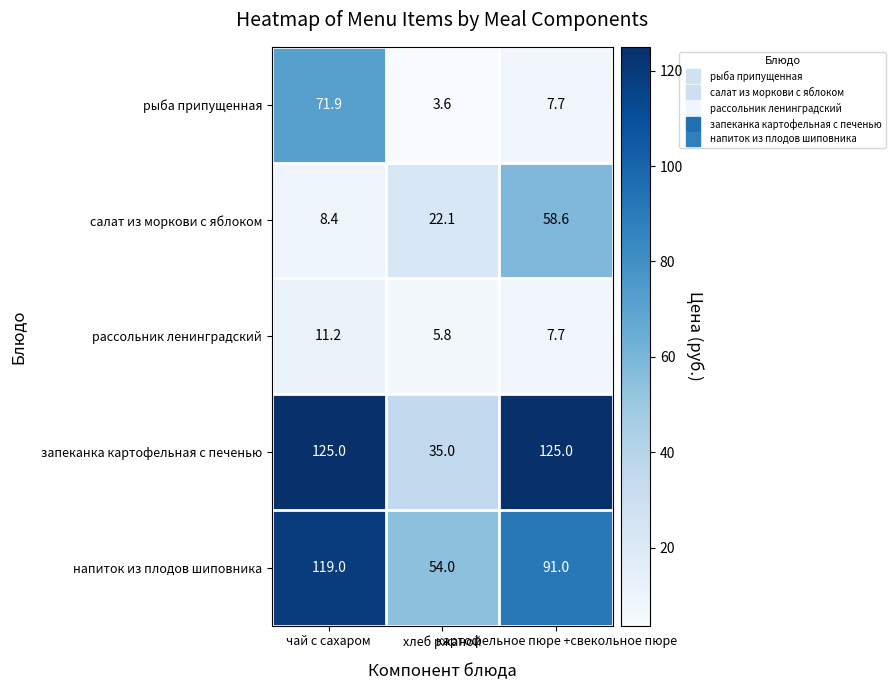

Count the запеканка картофельная с печенью values in the range 35 to 125.

3